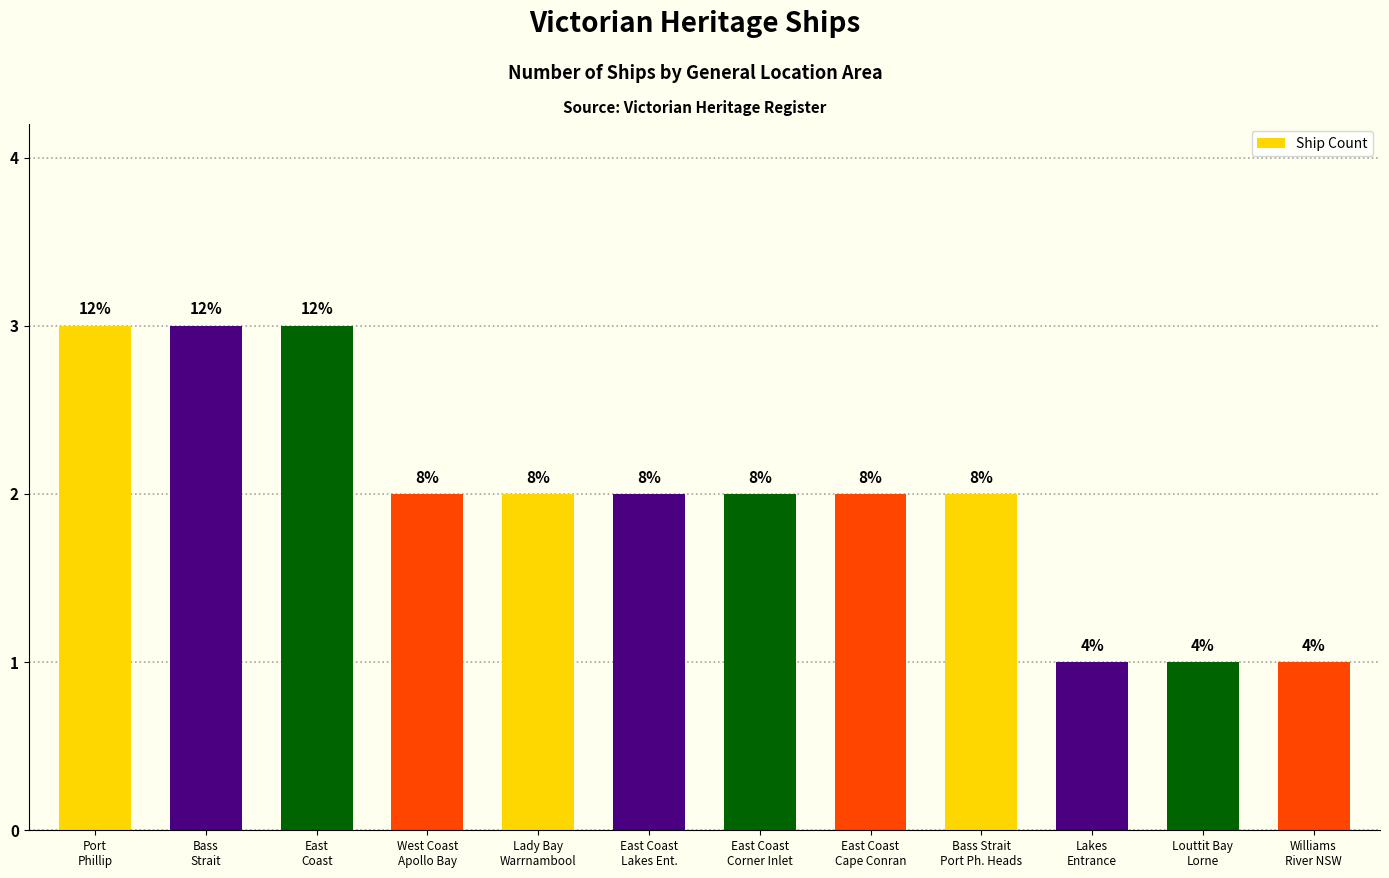

List the labels in order of value, largest first.

Port
Phillip, Bass
Strait, East
Coast, West Coast
Apollo Bay, Lady Bay
Warrnambool, East Coast
Lakes Ent., East Coast
Corner Inlet, East Coast
Cape Conran, Bass Strait
Port Ph. Heads, Lakes
Entrance, Louttit Bay
Lorne, Williams
River NSW